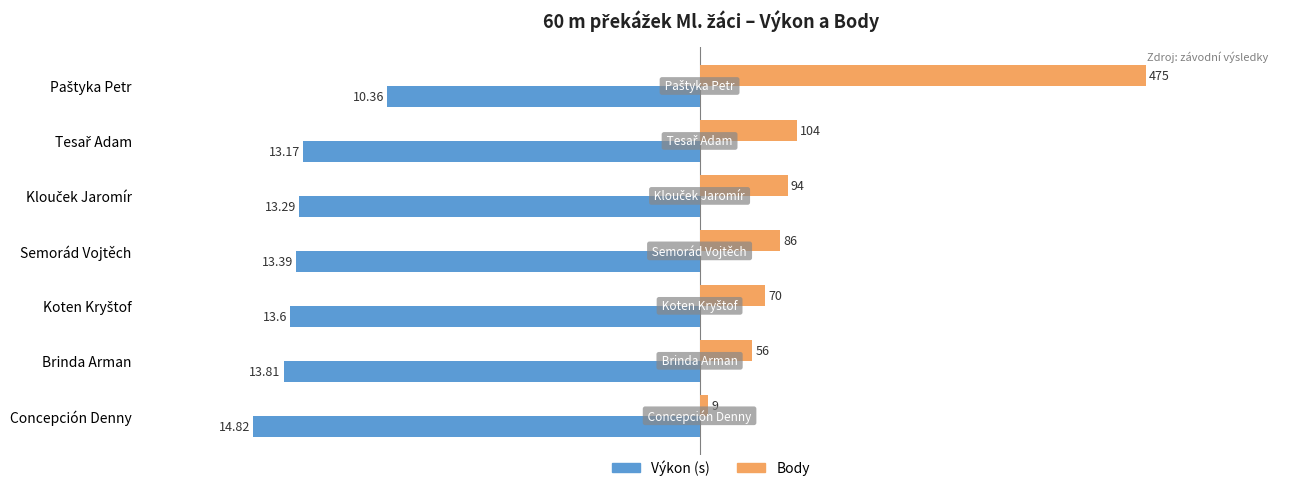

Does the chart contain any negative values?

Yes